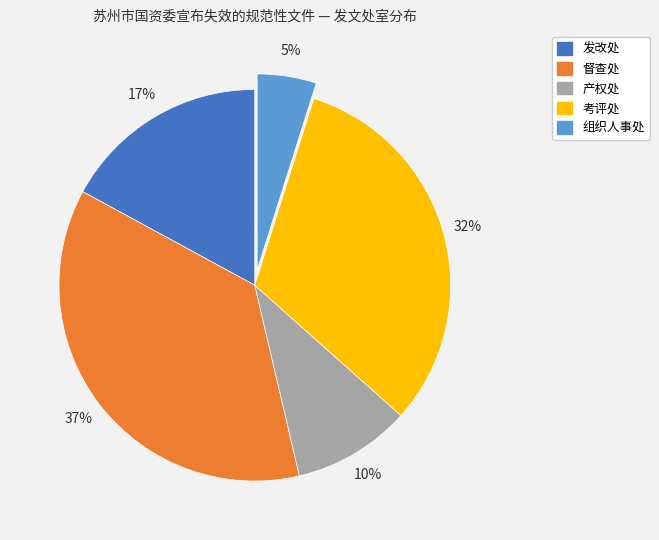

True or false: 督查处 accounts for 37% of the total.

True